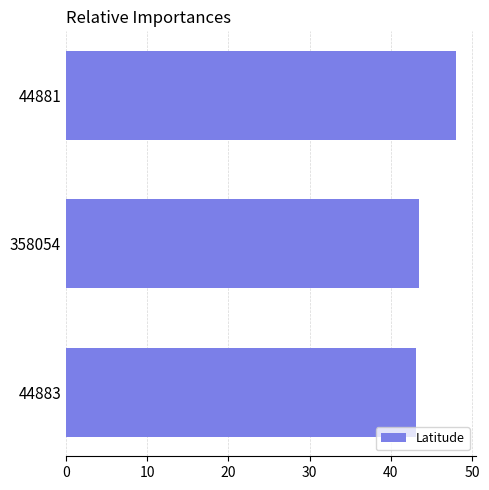

Which label corresponds to the largest value in the chart?

44881